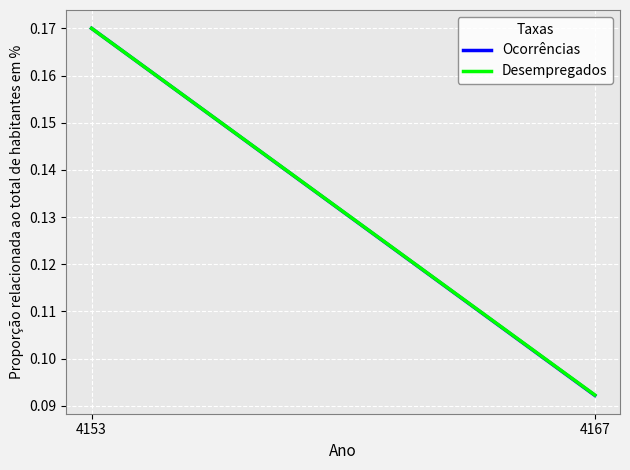

Which series has the widest spread of values?

Ocorrências